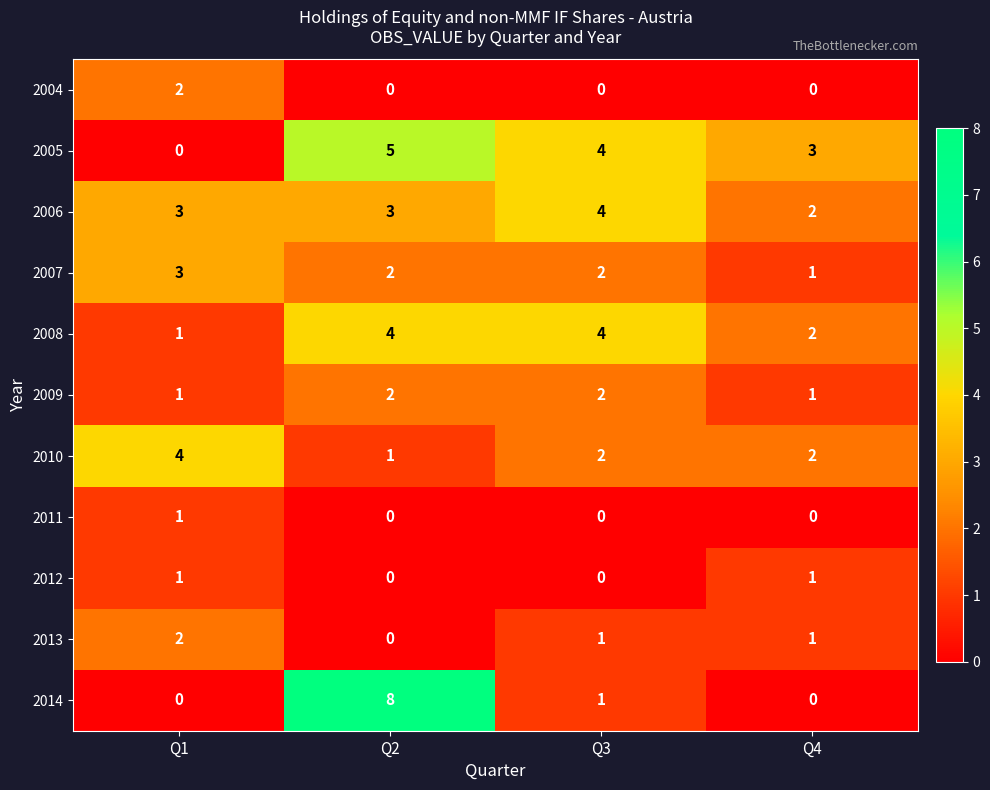

Which series has the largest range (max minus min)?

2014